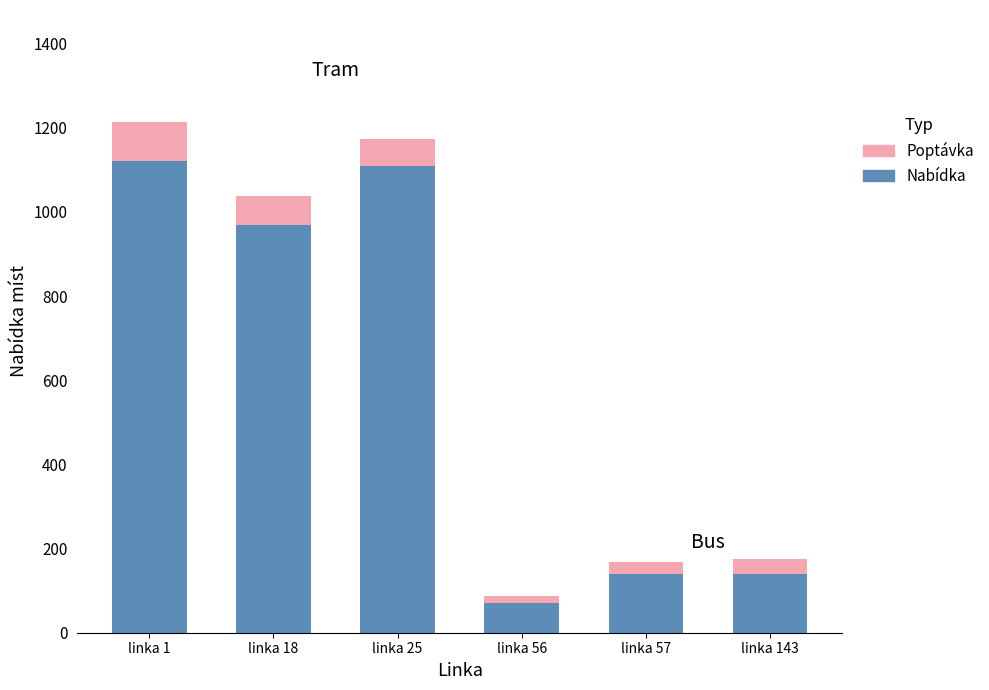

What is the sum of all Nabídka values?

3550